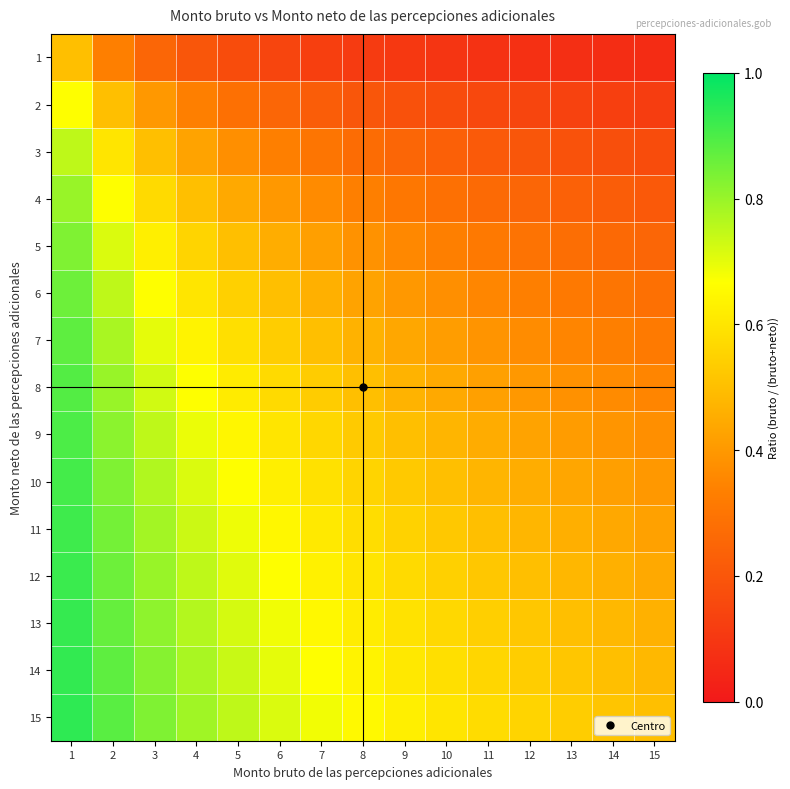

Between 15 and 6, which is larger?

6